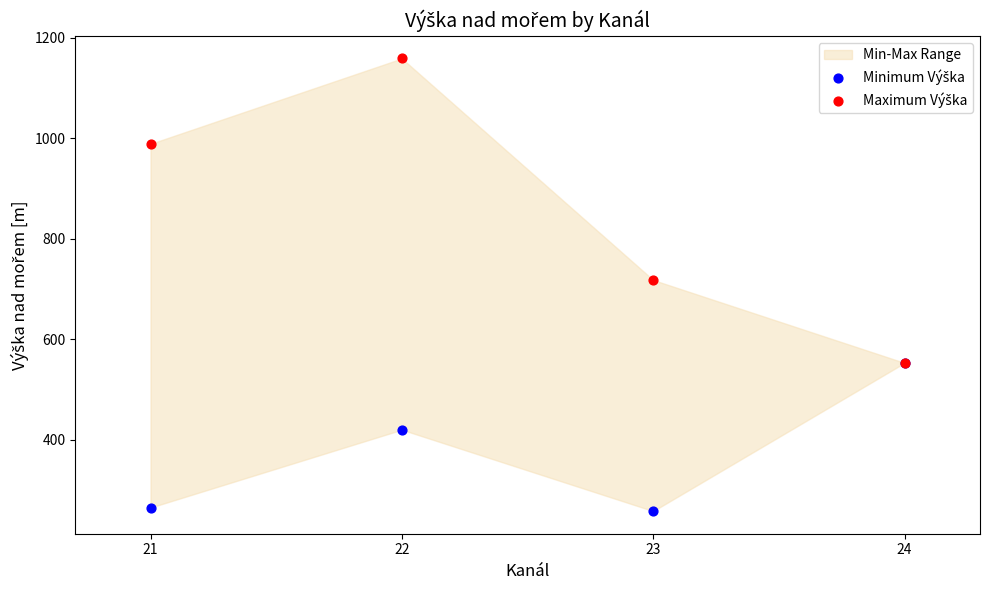

Across all series, what Y value is closest to 708?

718